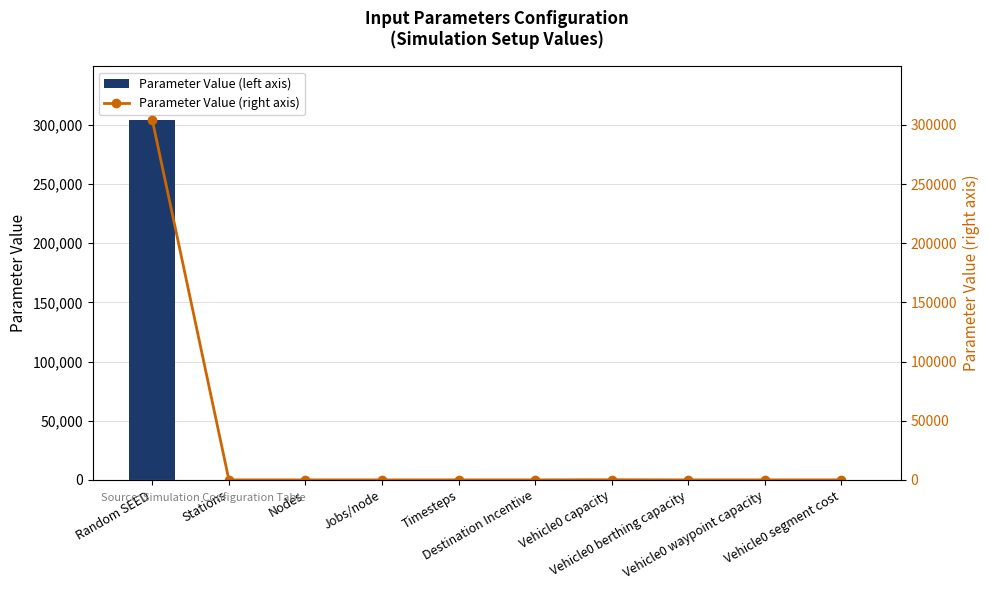

How many values in the Parameter Value (left axis) series exceed 8?

4